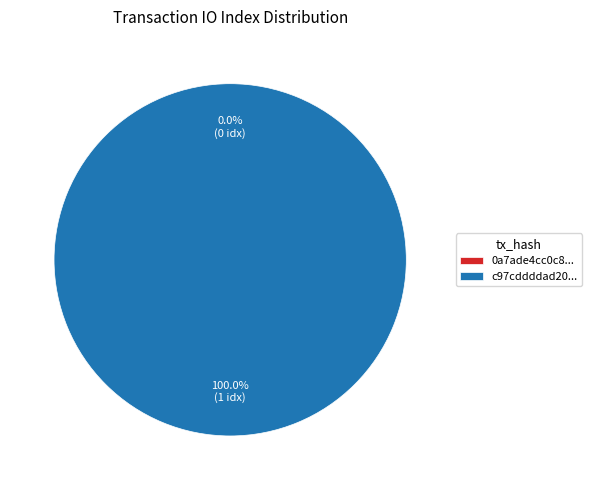

Is there any slice that represents more than half of the pie?

Yes